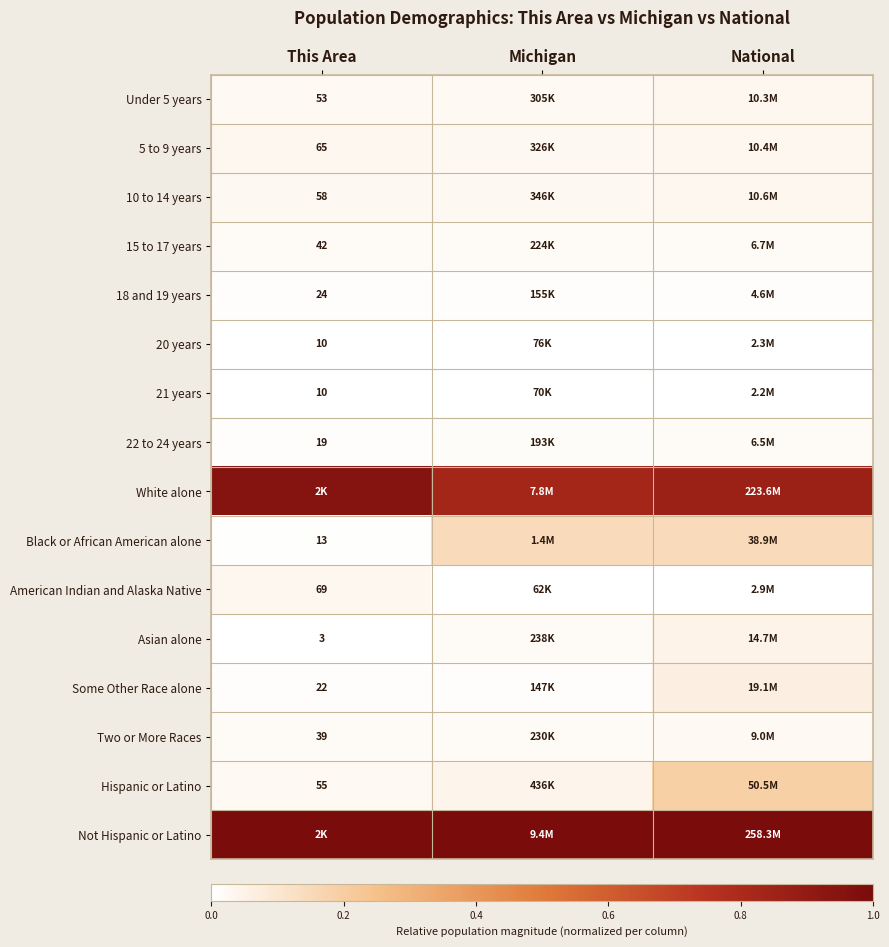

At Michigan, list the series in order from largest to smallest.

Not Hispanic or Latino, White alone, Black or African American alone, Hispanic or Latino, 10 to 14 years, 5 to 9 years, Under 5 years, Asian alone, Two or More Races, 15 to 17 years, 22 to 24 years, 18 and 19 years, Some Other Race alone, 20 years, 21 years, American Indian and Alaska Native